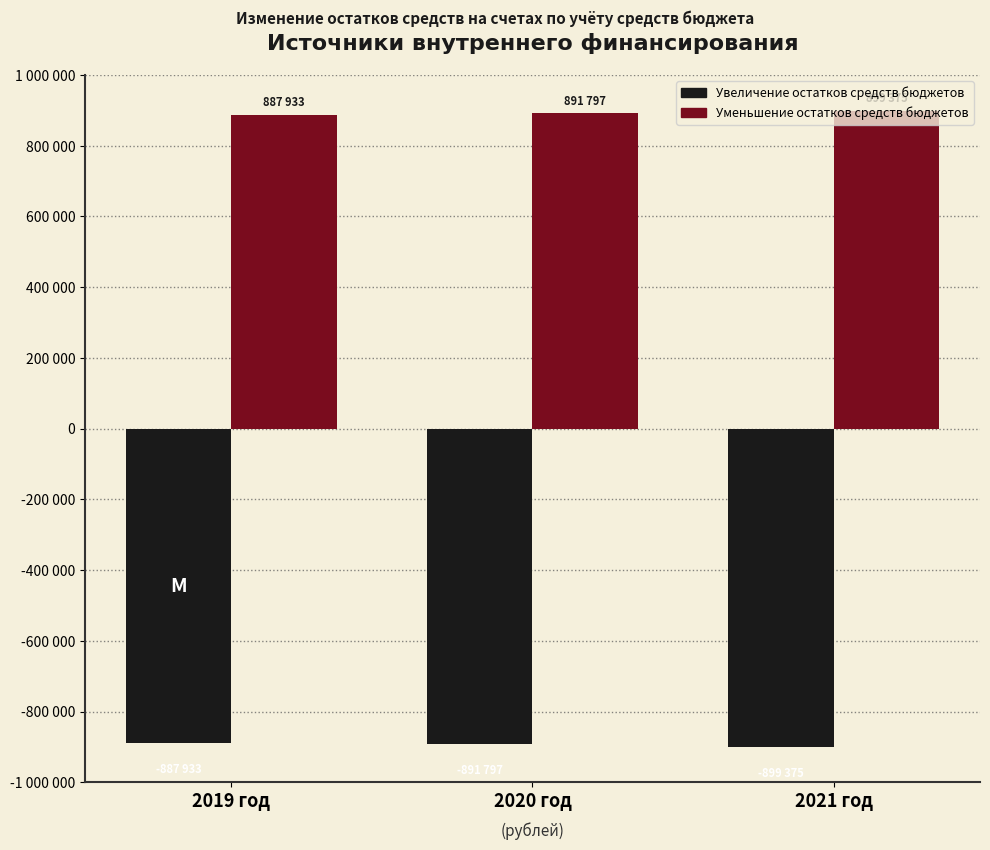

What is the lowest value of the Уменьшение остатков средств бюджетов series?

887933